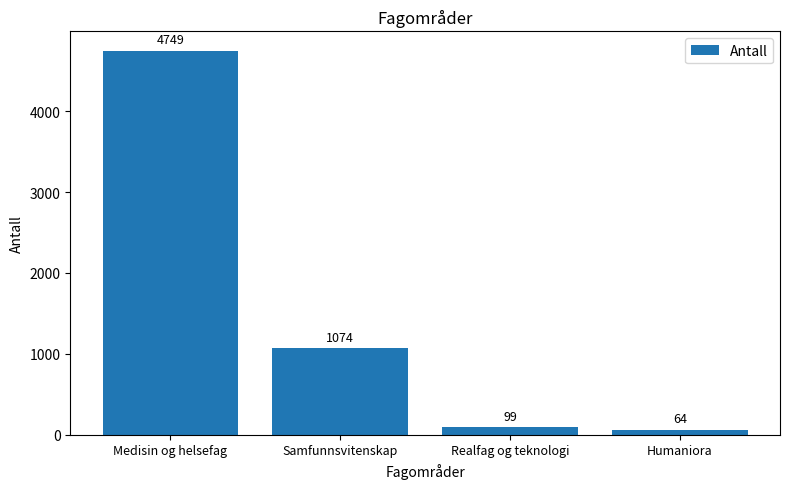

Which label corresponds to the largest value in the chart?

Medisin og helsefag